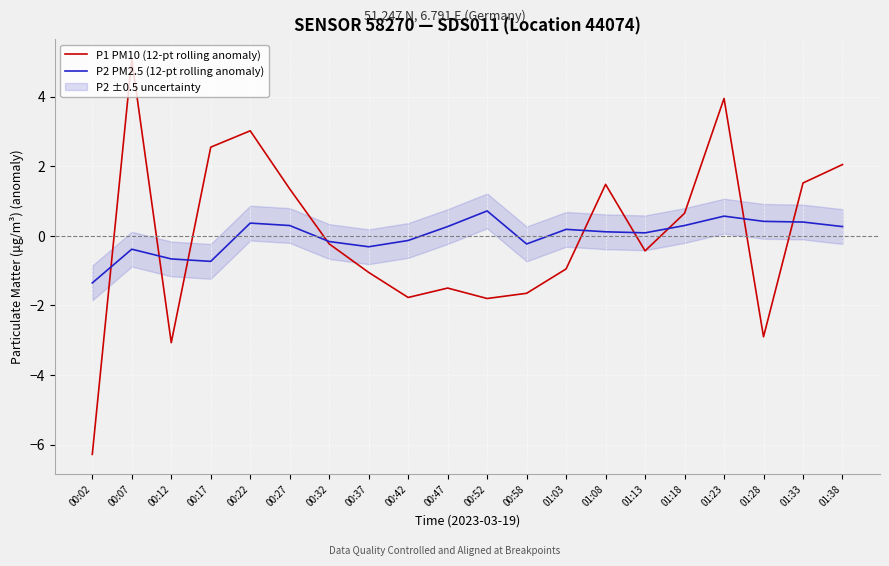

What is the spread (max minus min) of values at 00:12?

2.4